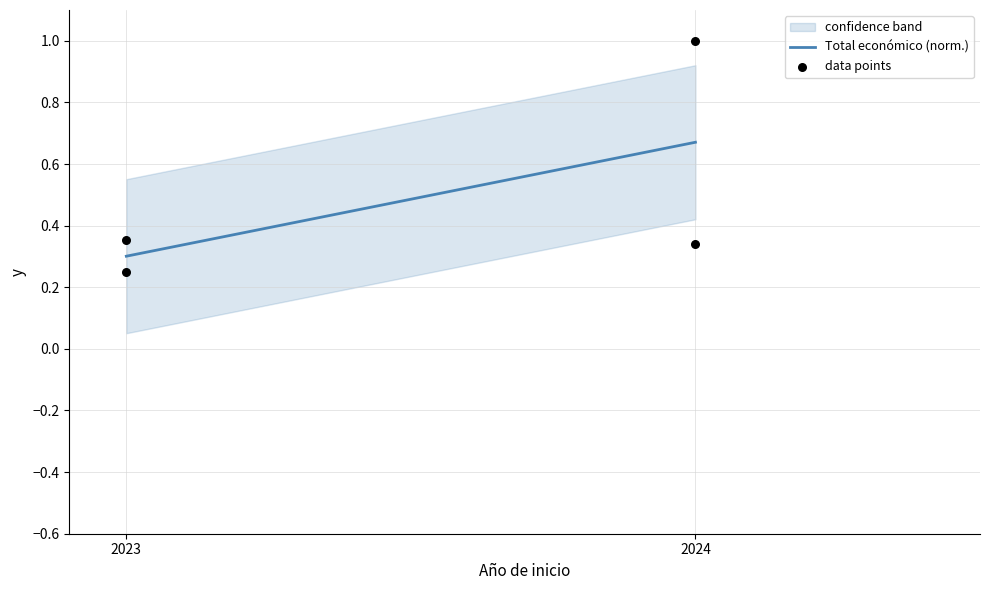

What is the ratio of the value at 2023 to the value at 2024?

0.2